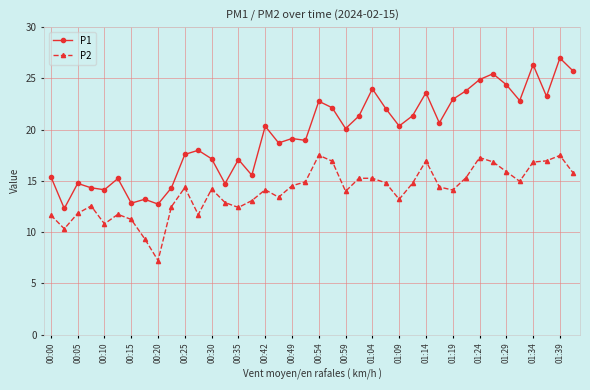

What is the value of the P2 point at the 13th from the left?

14.2